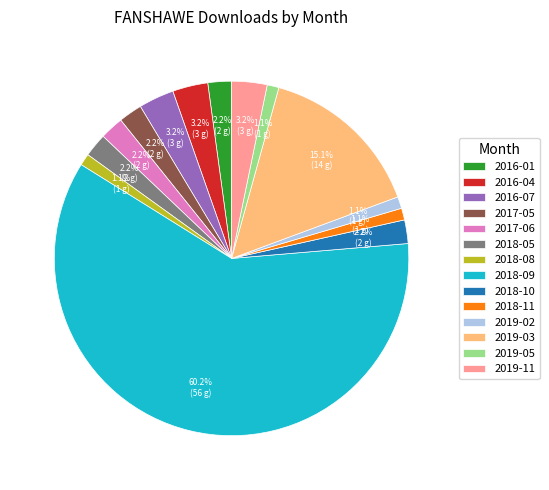

What percentage is the 2018-10 slice, to the nearest percent?

2%